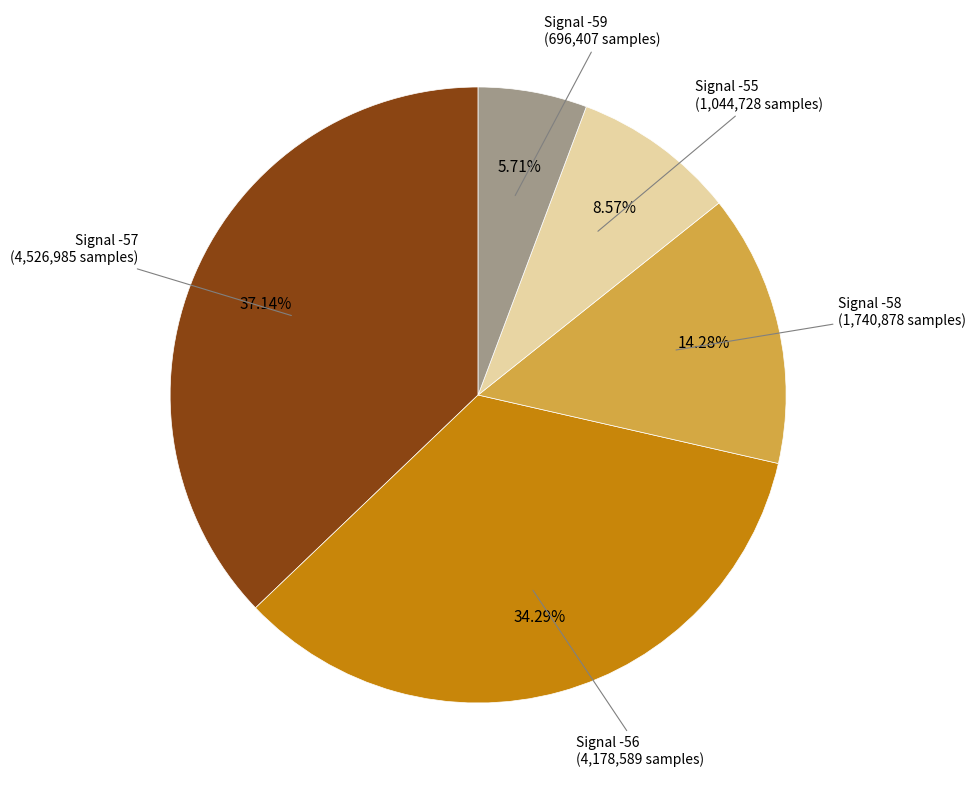

Does any single category account for the majority?

No